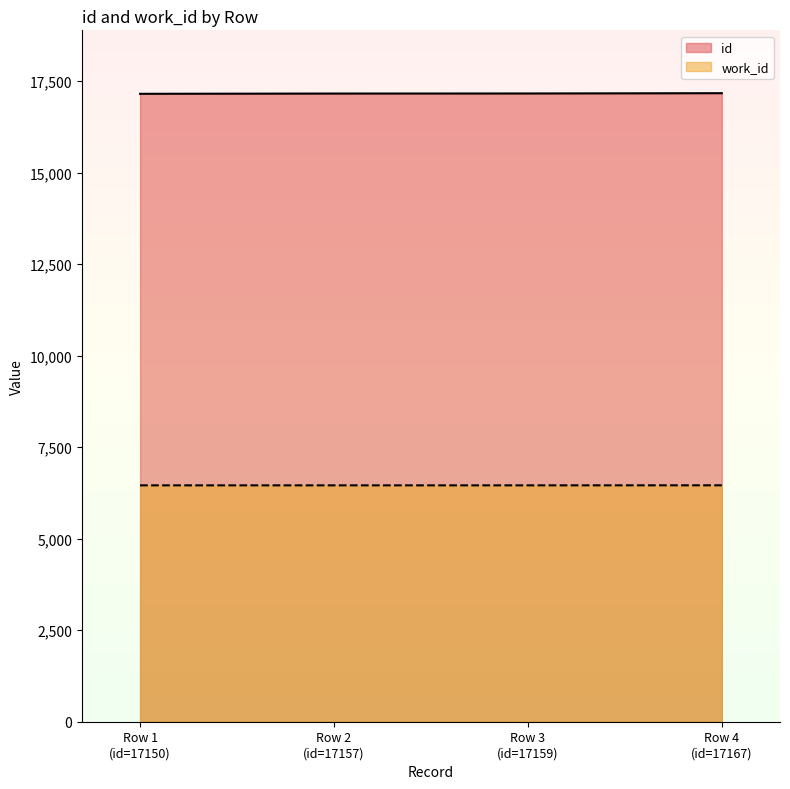

What is the smallest value displayed?

6456